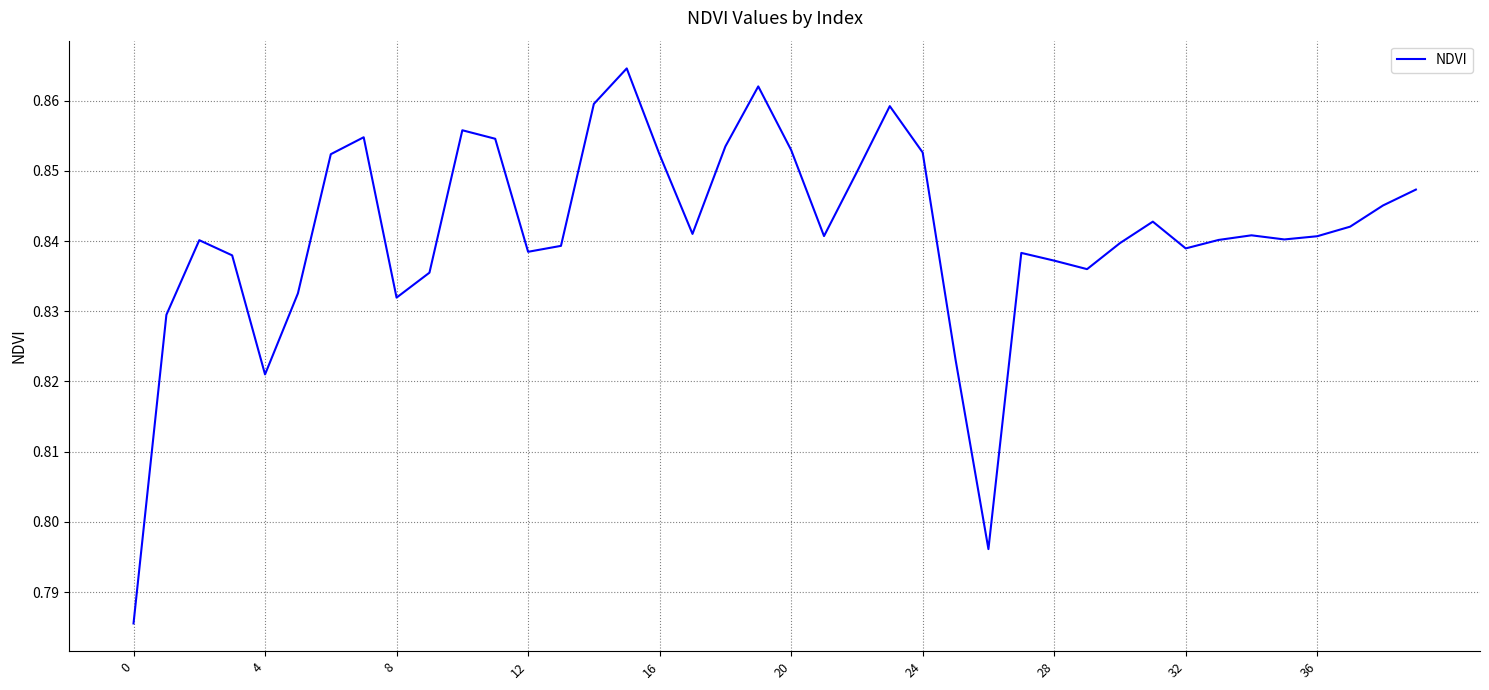

How many lines are shown in the chart?

1